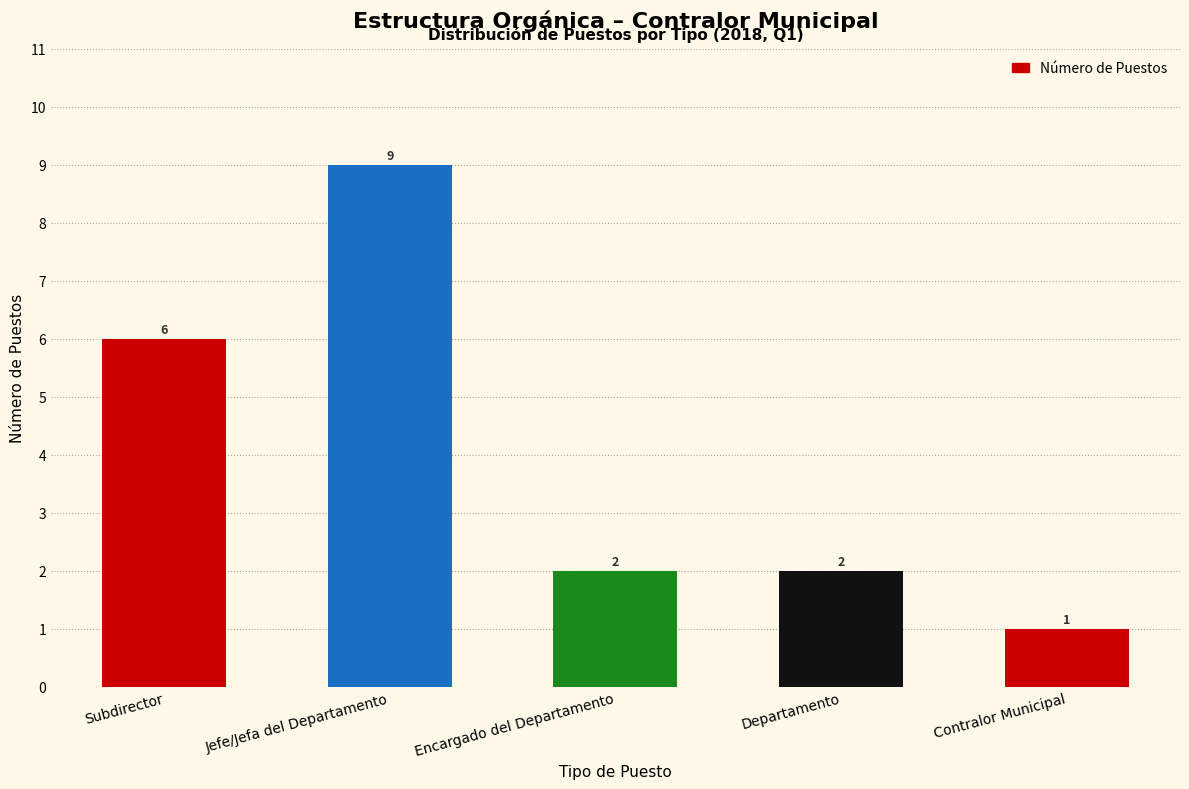

Reading left to right, extract all data points from this chart.

Subdirector=6	Jefe/Jefa del Departamento=9	Encargado del Departamento=2	Departamento=2	Contralor Municipal=1